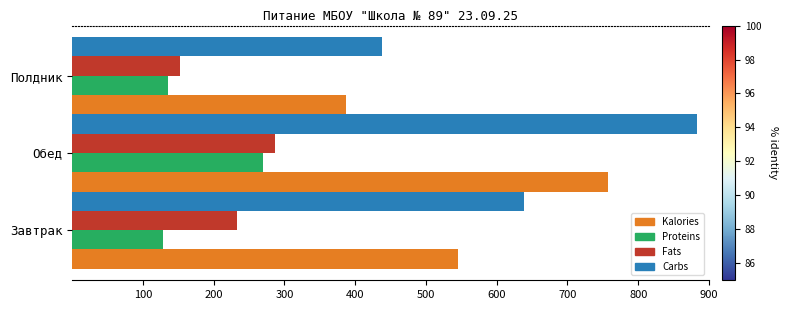

The Kalories series shows 417.2 at Обед. True or false?

False